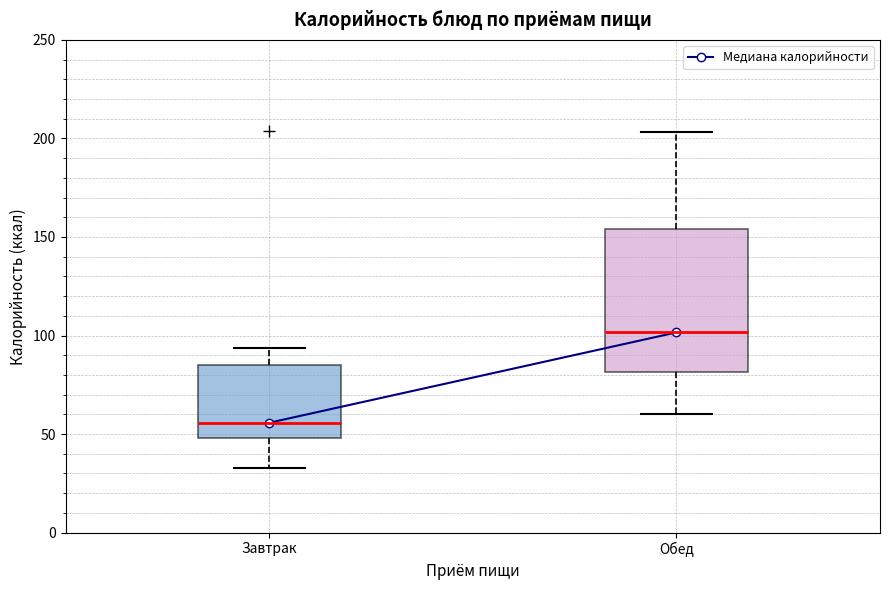

Reading left to right, transcribe this box plot: for each box, give where its median line is, the range the box spans, and where its two whiskers end, as read against the y-axis. The values are not printed on the chart, so give them approximately, as read against the axis.

Завтрак: median 55, box 50 to 85, whiskers 35 to 95
Обед: median 100, box 80 to 155, whiskers 60 to 205